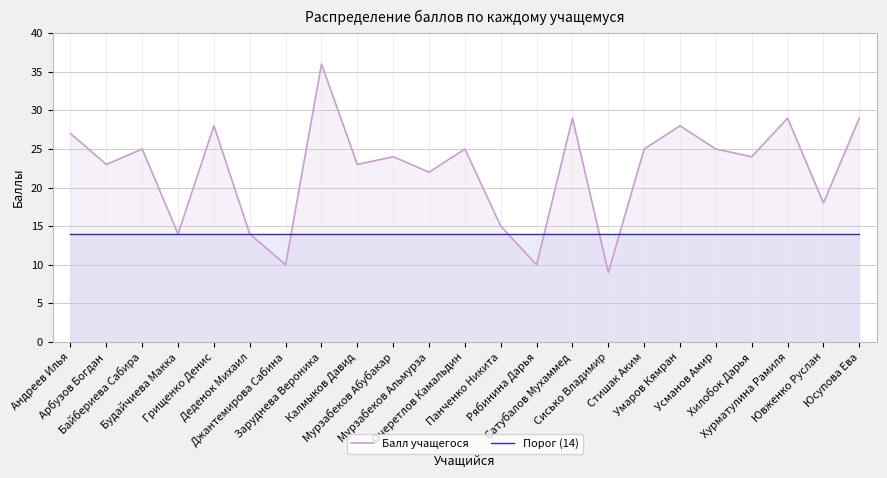

How many values in the Балл учащегося series are below 24?

10